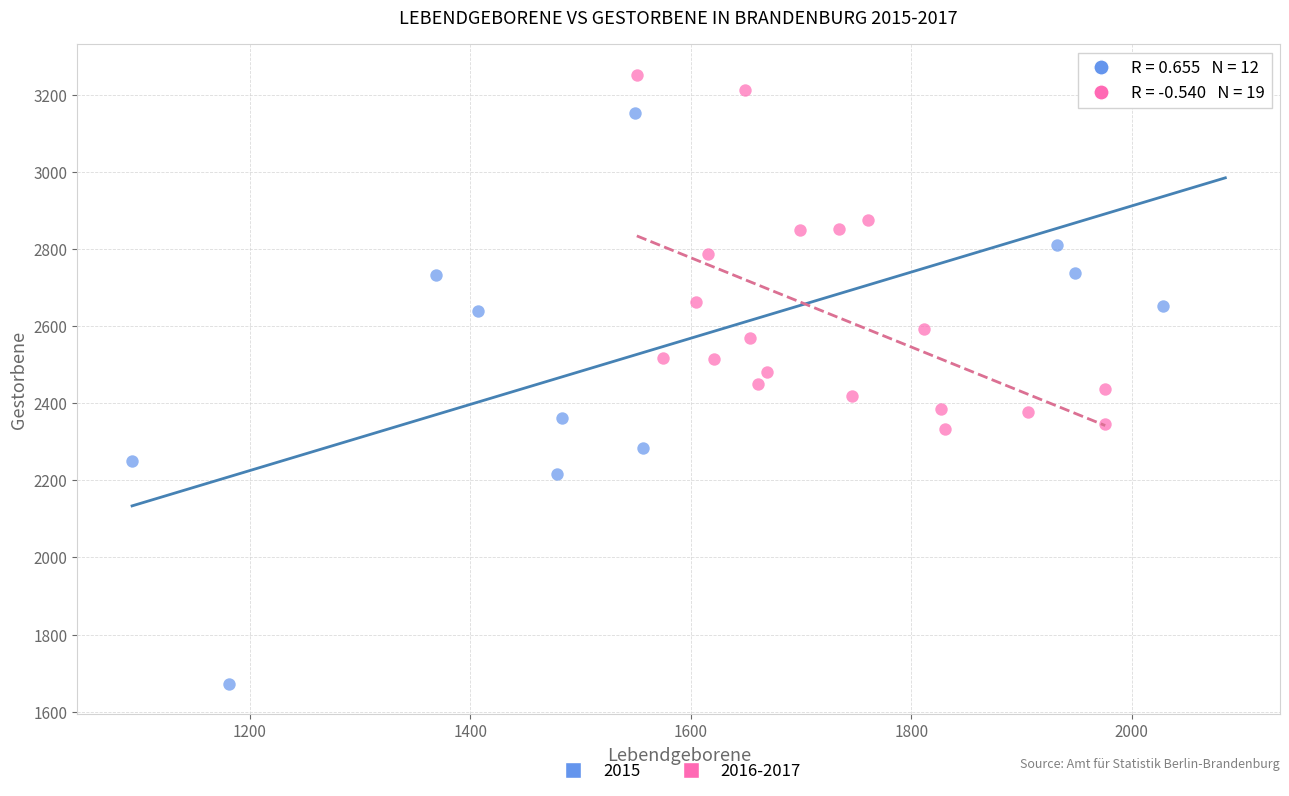

What are all the series names shown in the legend?

2015, 2016-2017